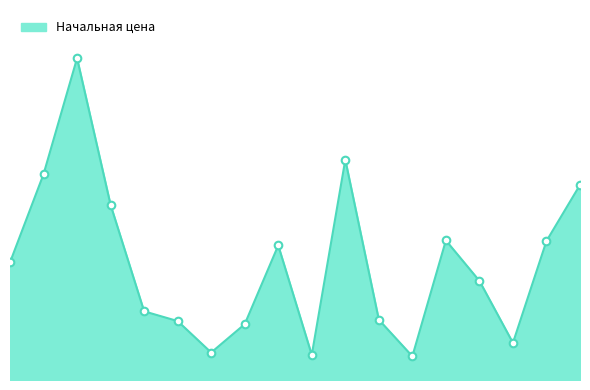

Does the chart have visible grid lines?

No